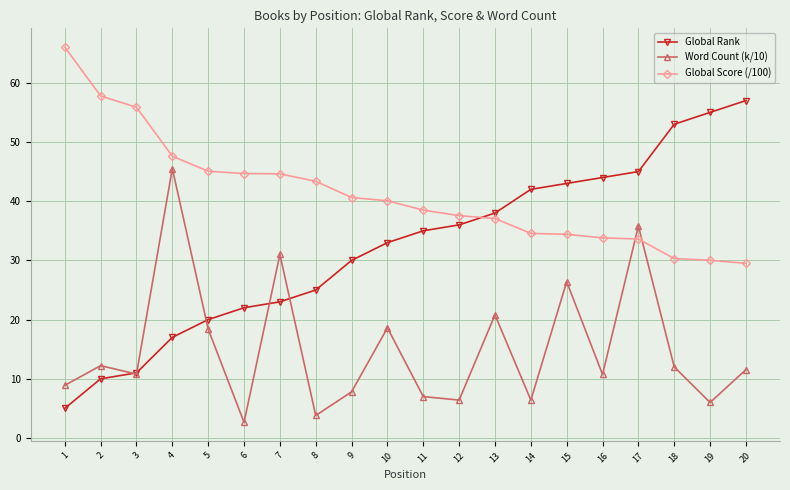

What are all the series names shown in the legend?

Global Rank, Word Count (k/10), Global Score (/100)